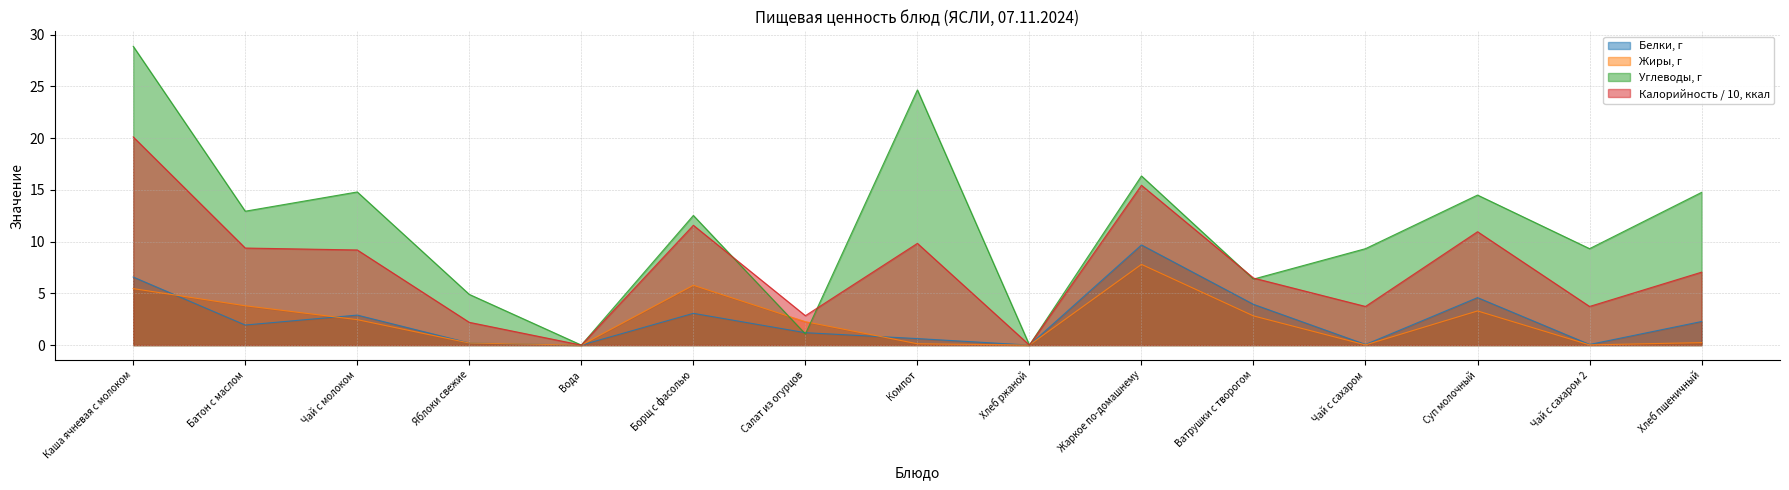

What is the sum of the Белки, г values at Компот and Ватрушки с творогом?

4.6